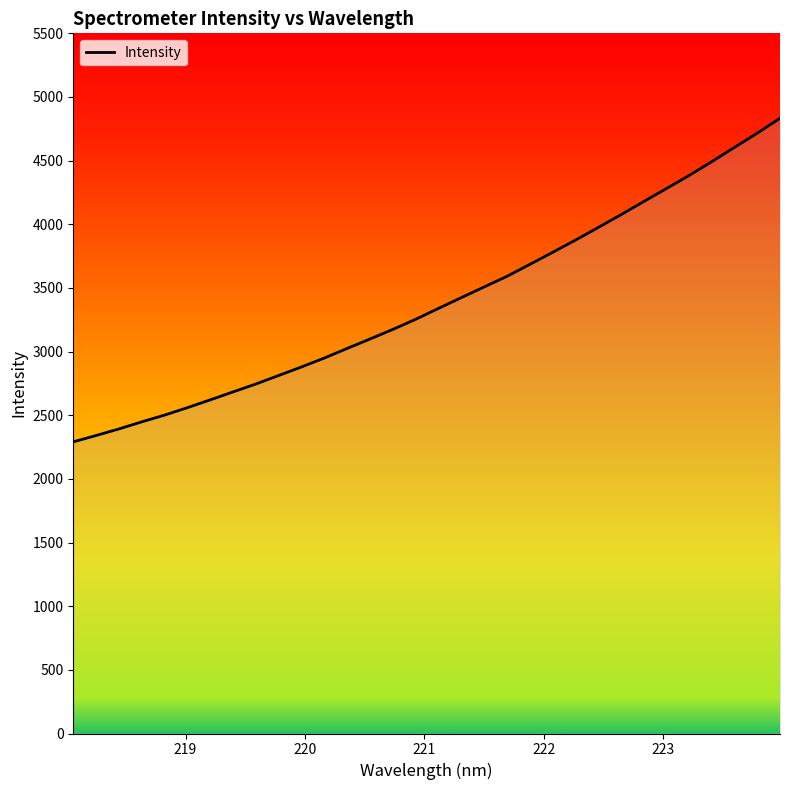

What is the difference between the maximum and minimum values?

2541.6